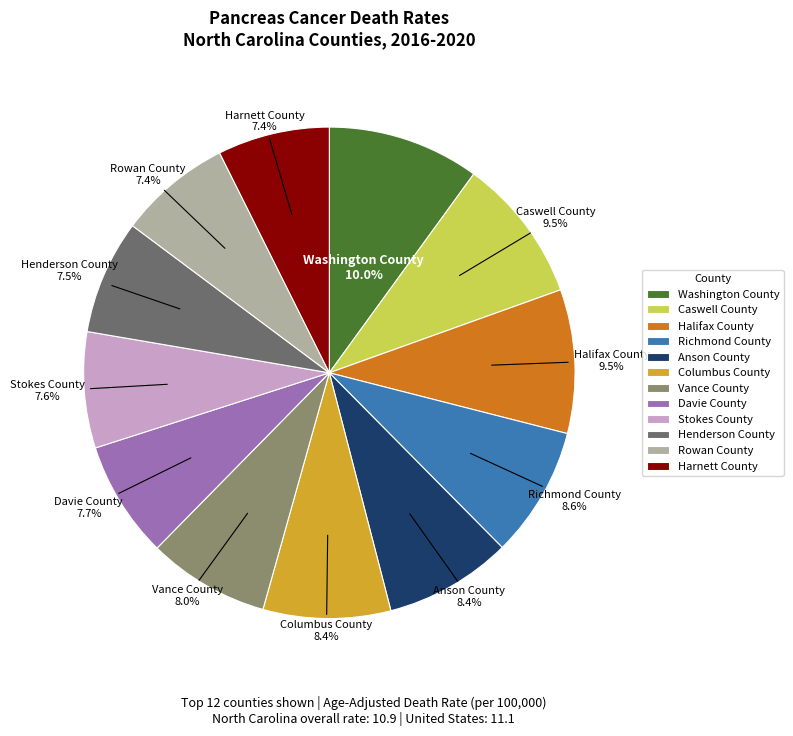

Is the sum of Halifax County and Davie County greater than half?

No